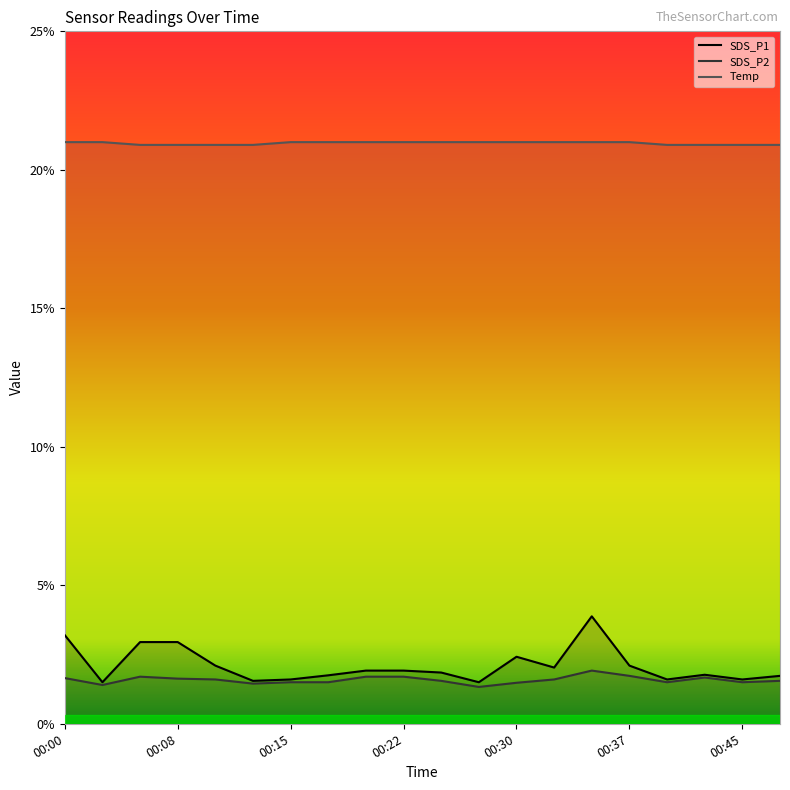

True or false: SDS_P2 has a value of 1.5 at 16.

True